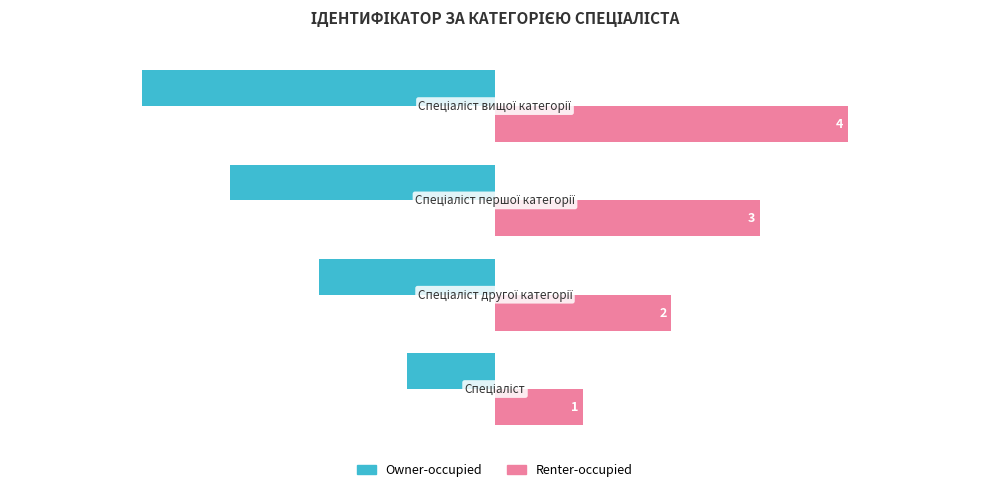

Which series has the largest total across all categories?

Renter-occupied